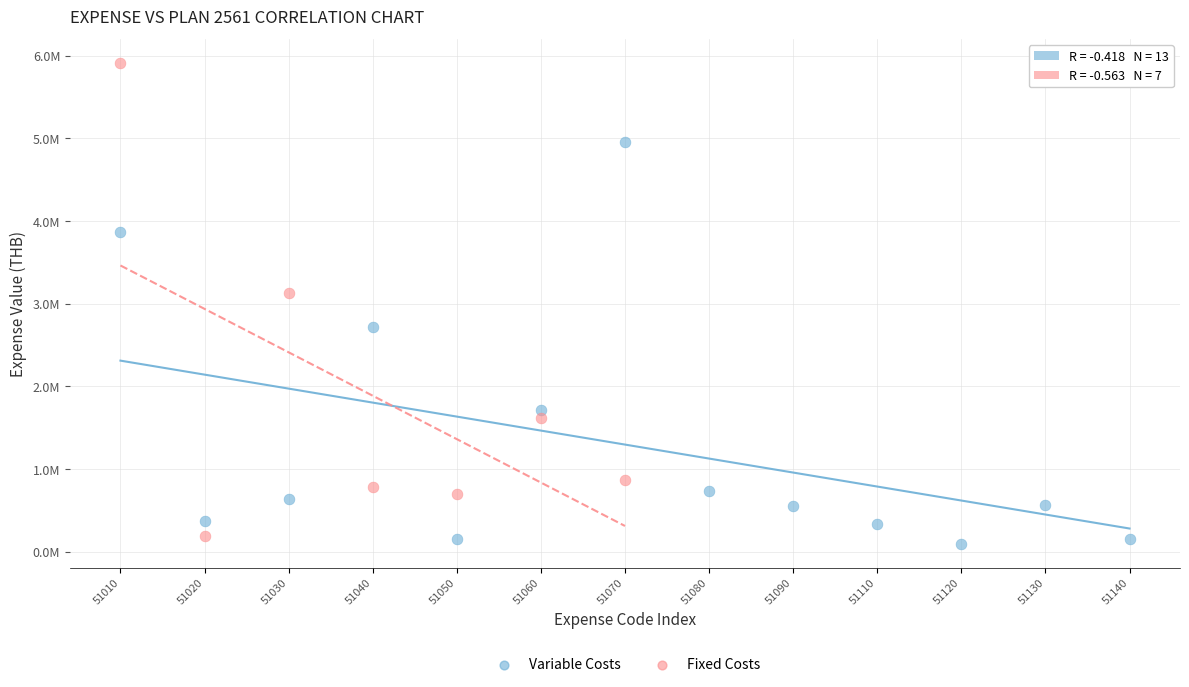

What are all the series names shown in the legend?

Variable Costs, Fixed Costs